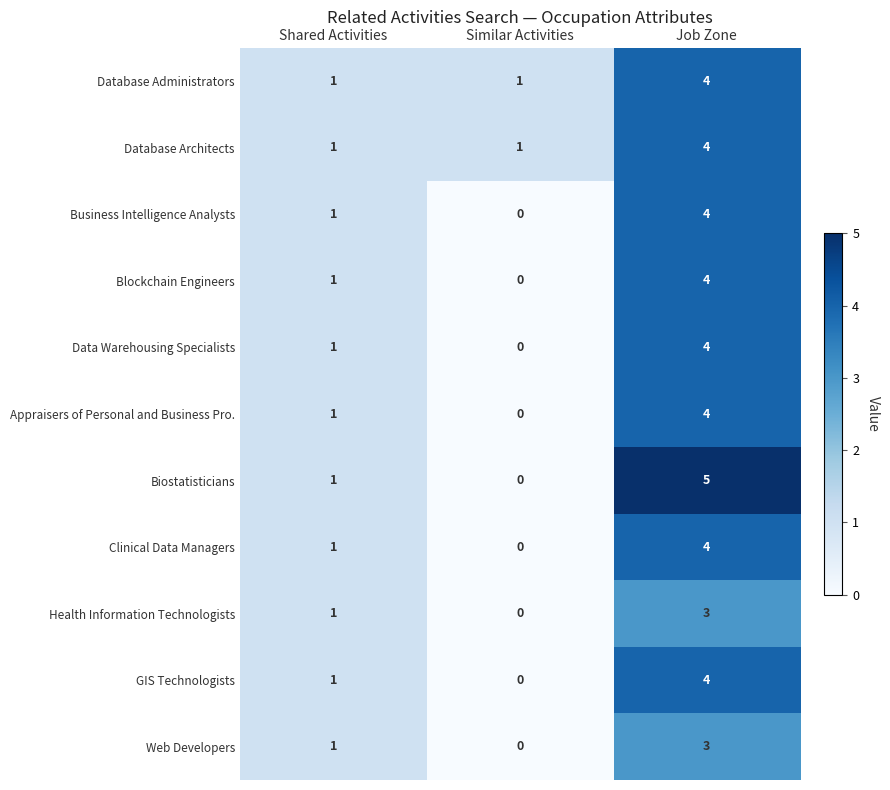

Is it true that Data Warehousing Specialists equals 1 at Shared Activities?

True